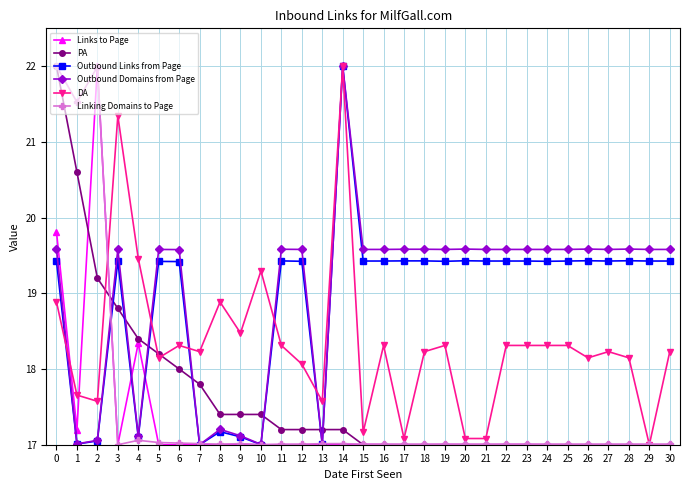

What is the value of the Links to Page point at the 2nd from the left?

17.2